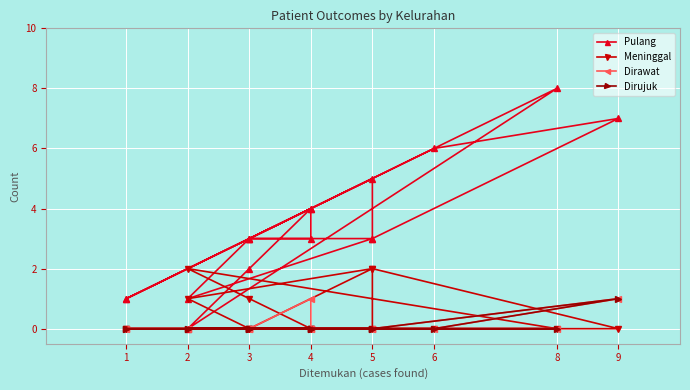

What is the difference between the maximum and minimum values in the Dirawat series?

1